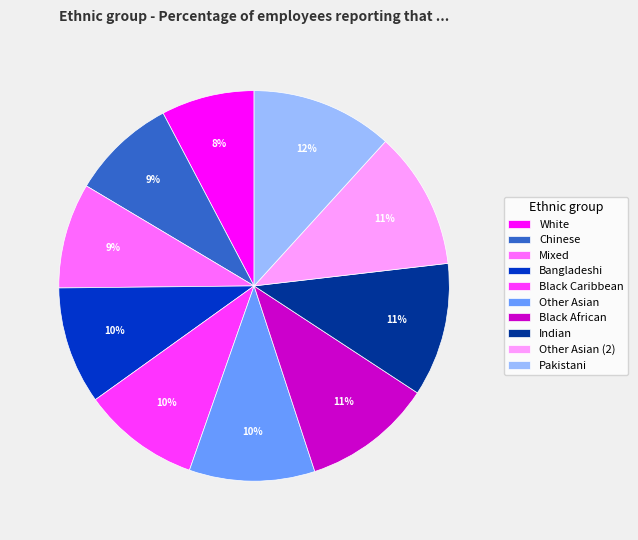

How many segments does this pie chart have?

10